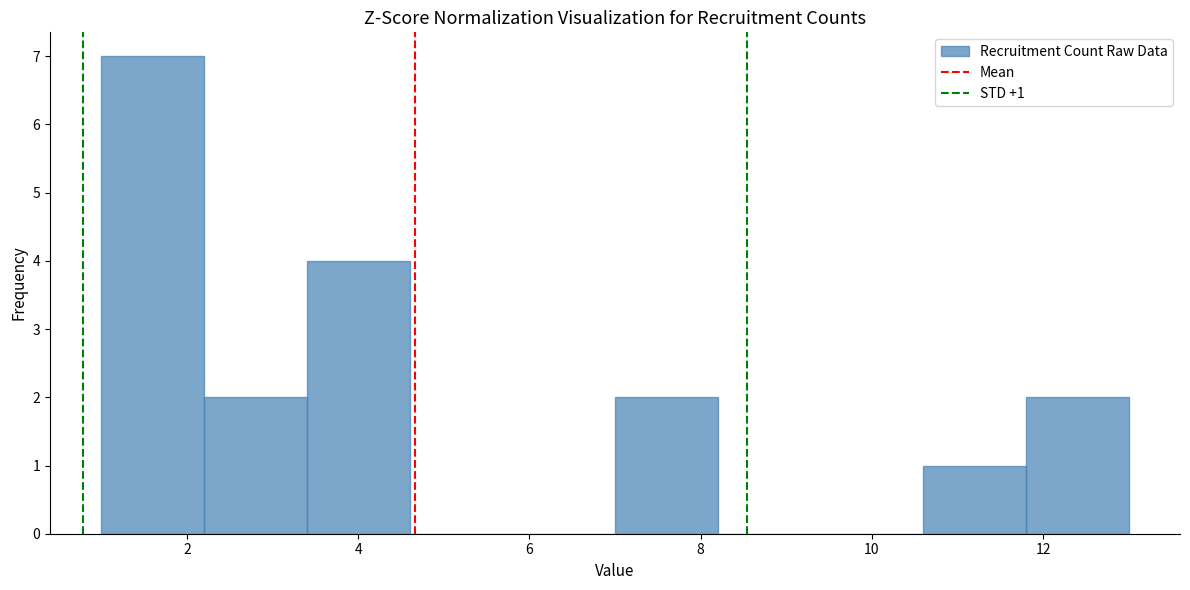

Which range on the x-axis has the tallest bar?

1.0 to 2.2